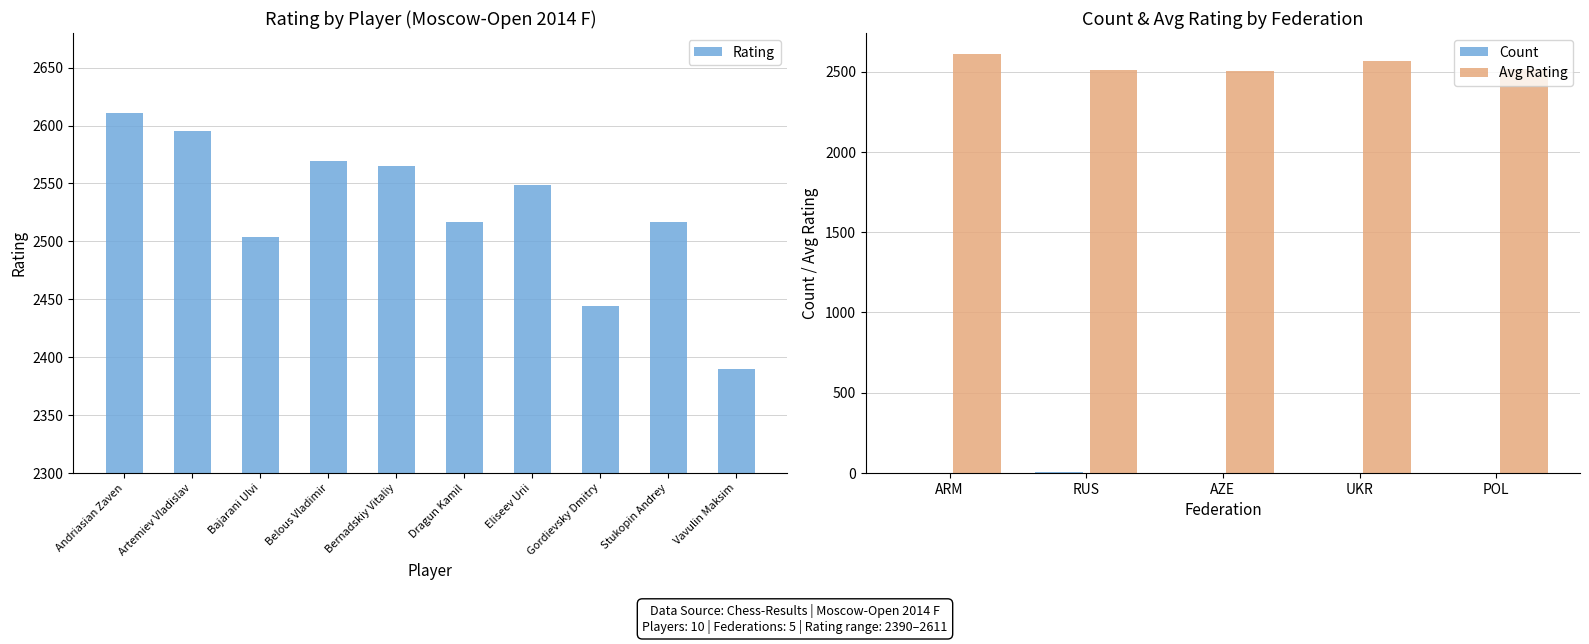

The Rating series shows 2504 at Bajarani Ulvi. True or false?

True